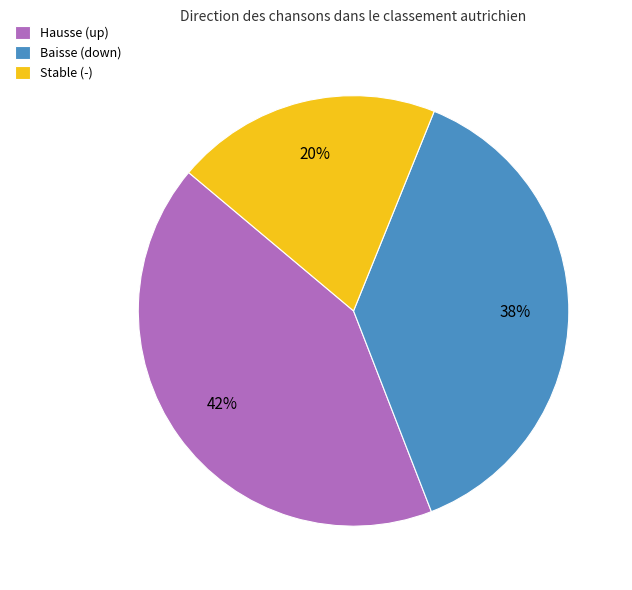

The Hausse (up) slice represents 51% of the pie. True or false?

False